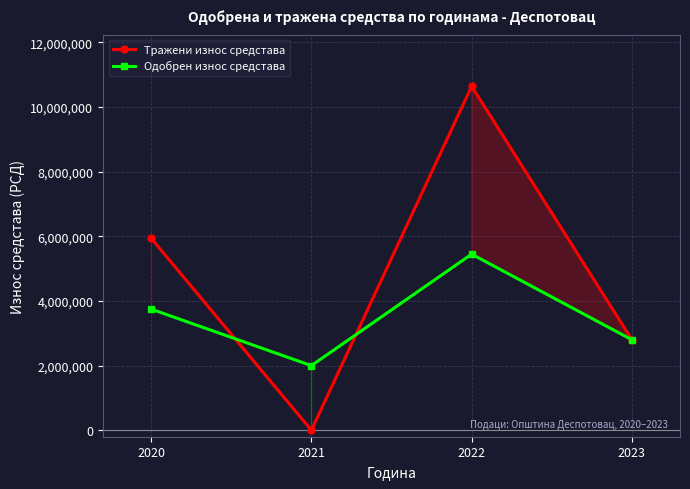

How many intersections are there between Одобрен износ средстава and Тражени износ средстава?

2